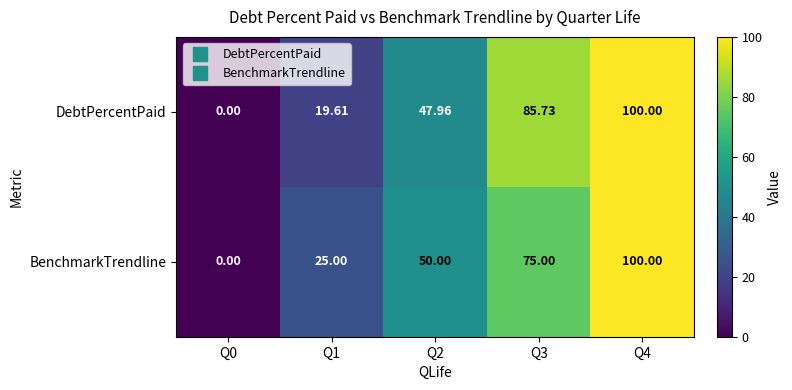

Between Q1 and Q4, which series saw the biggest shift?

DebtPercentPaid